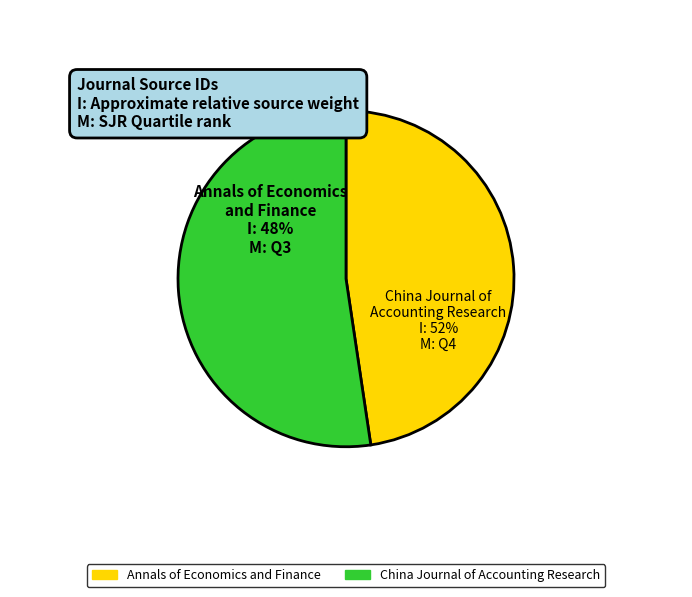

The China Journal of Accounting Research slice represents 52% of the pie. True or false?

True